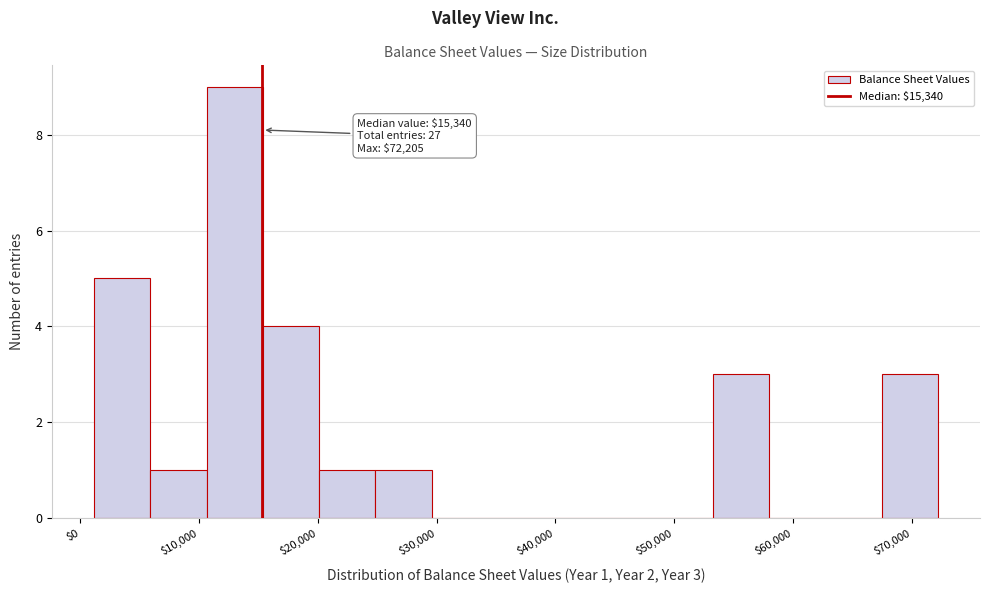

Which range on the x-axis has the tallest bar?

11000 to 15000